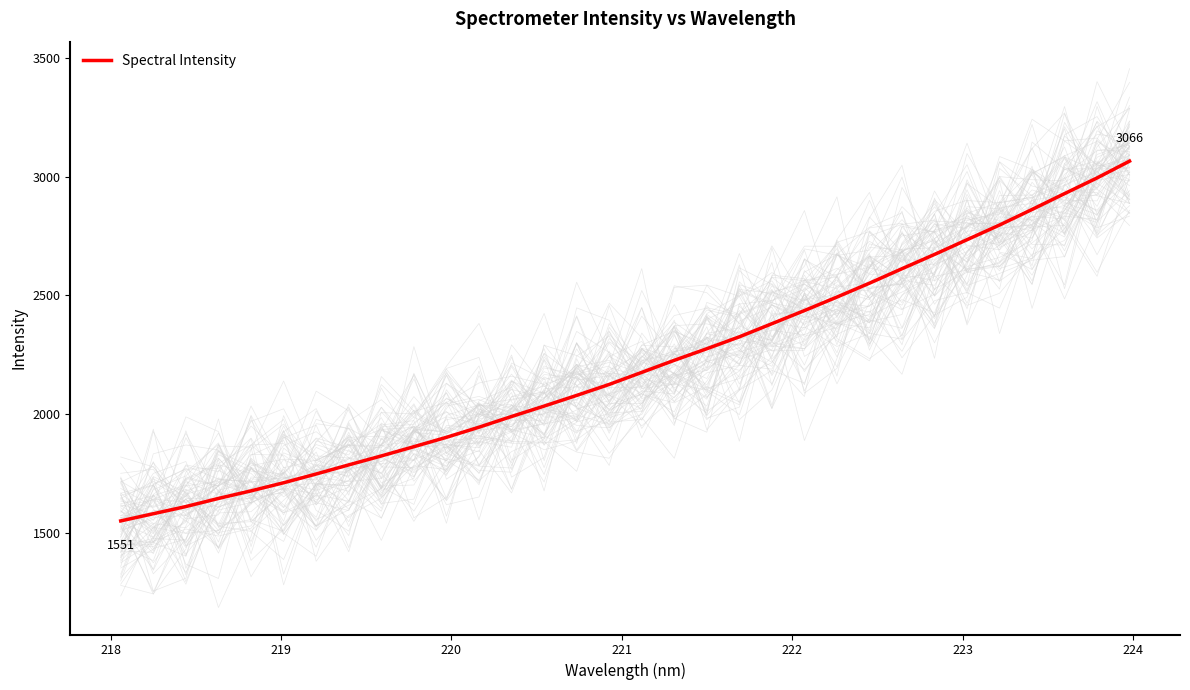

What is the minimum value for Spectral Intensity?

1550.7